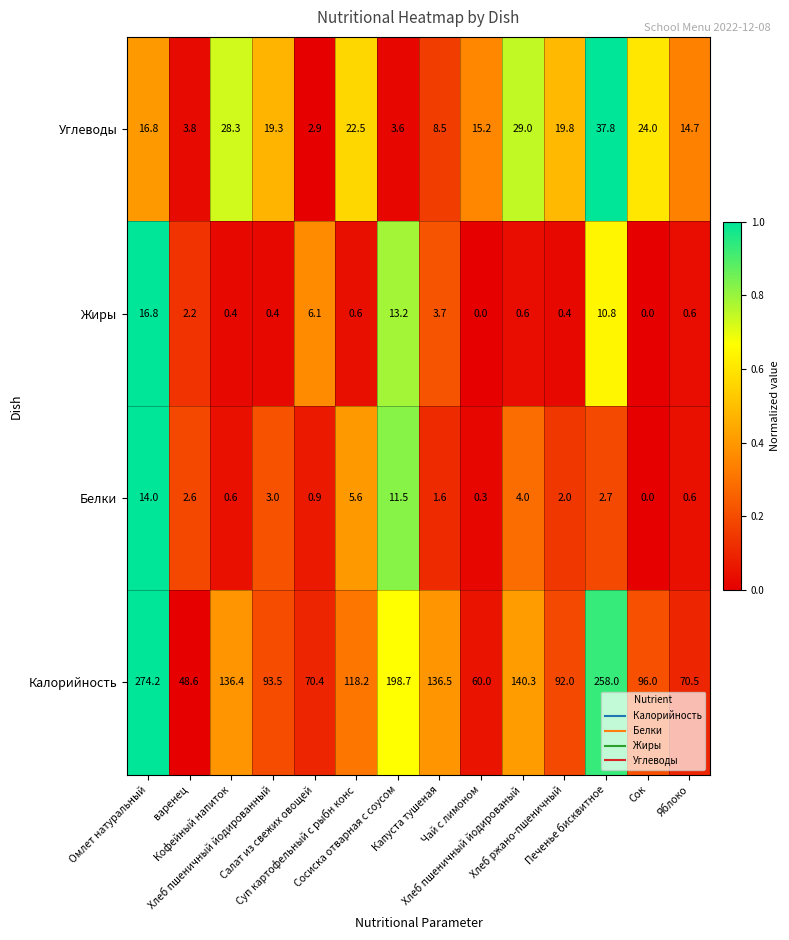

How many data points in Углеводы are less than 19?

7